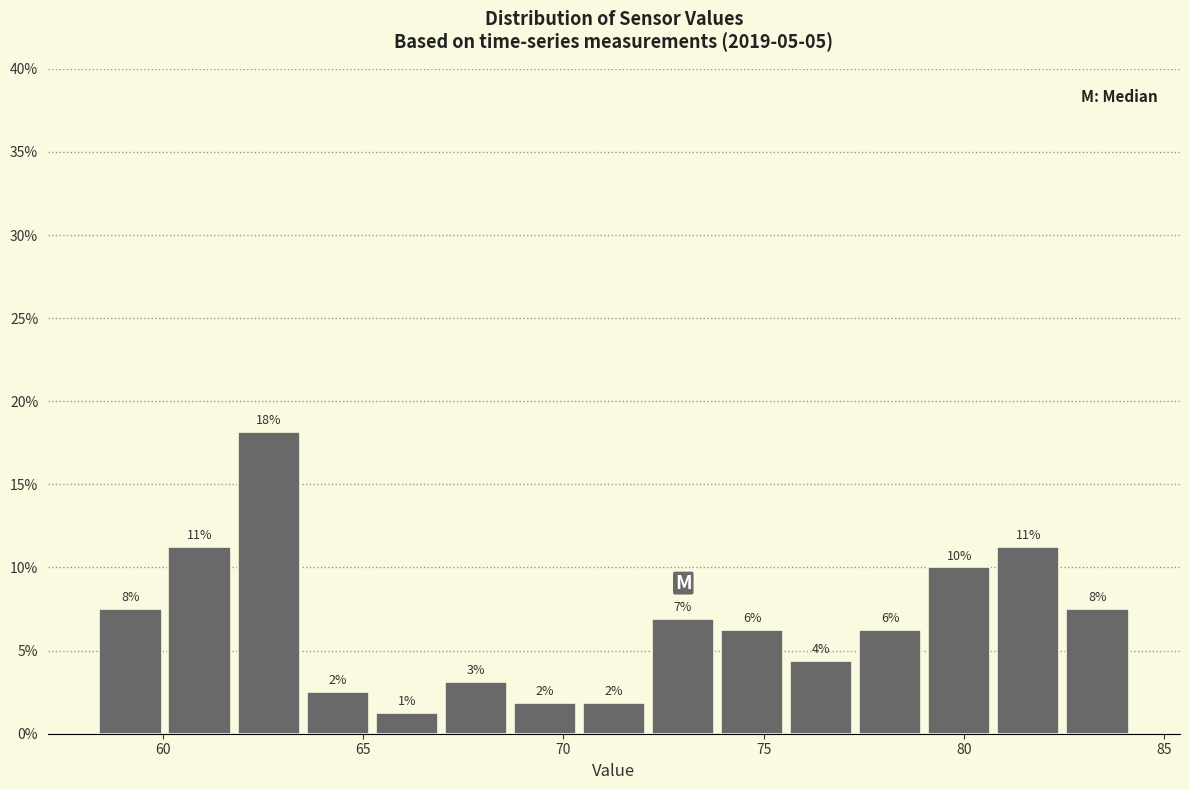

Read against the x-axis, roughly where is the centre of the tallest bar?

62.5